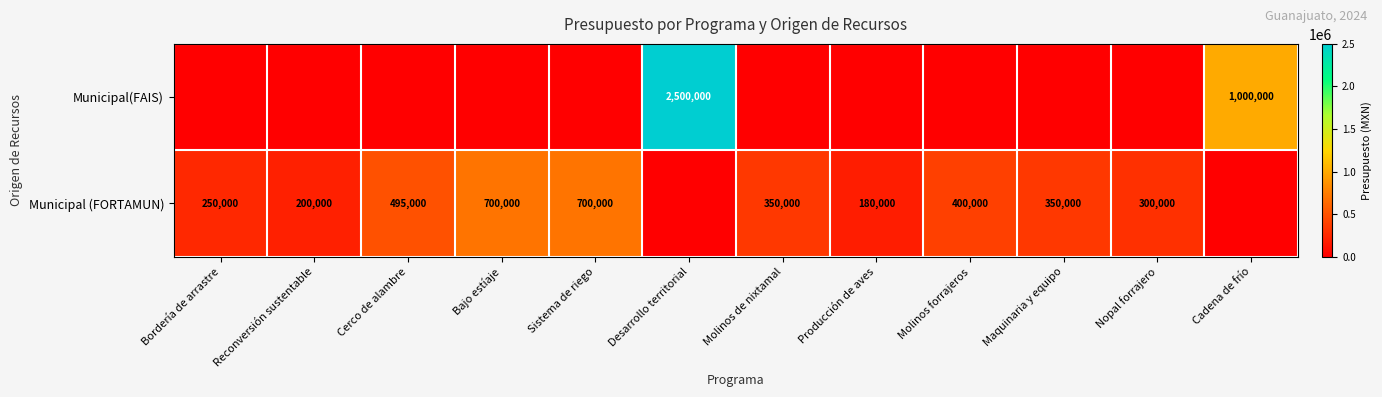

At which category is the sum across all series the highest?

Desarrollo territorial